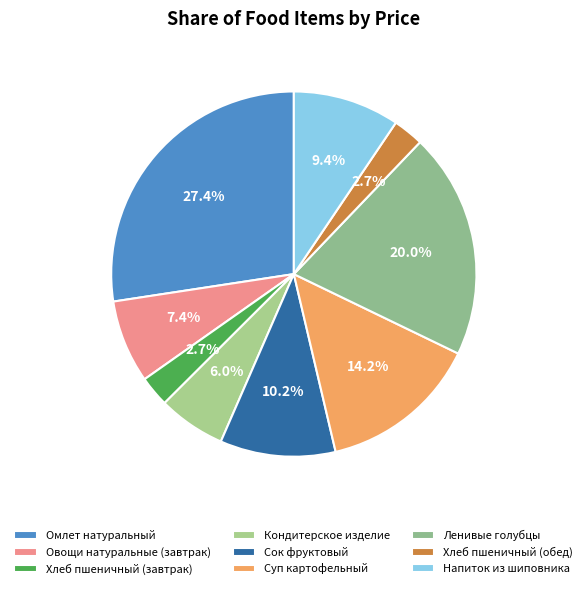

Between Напиток из шиповника and Кондитерское изделие, which is larger?

Напиток из шиповника